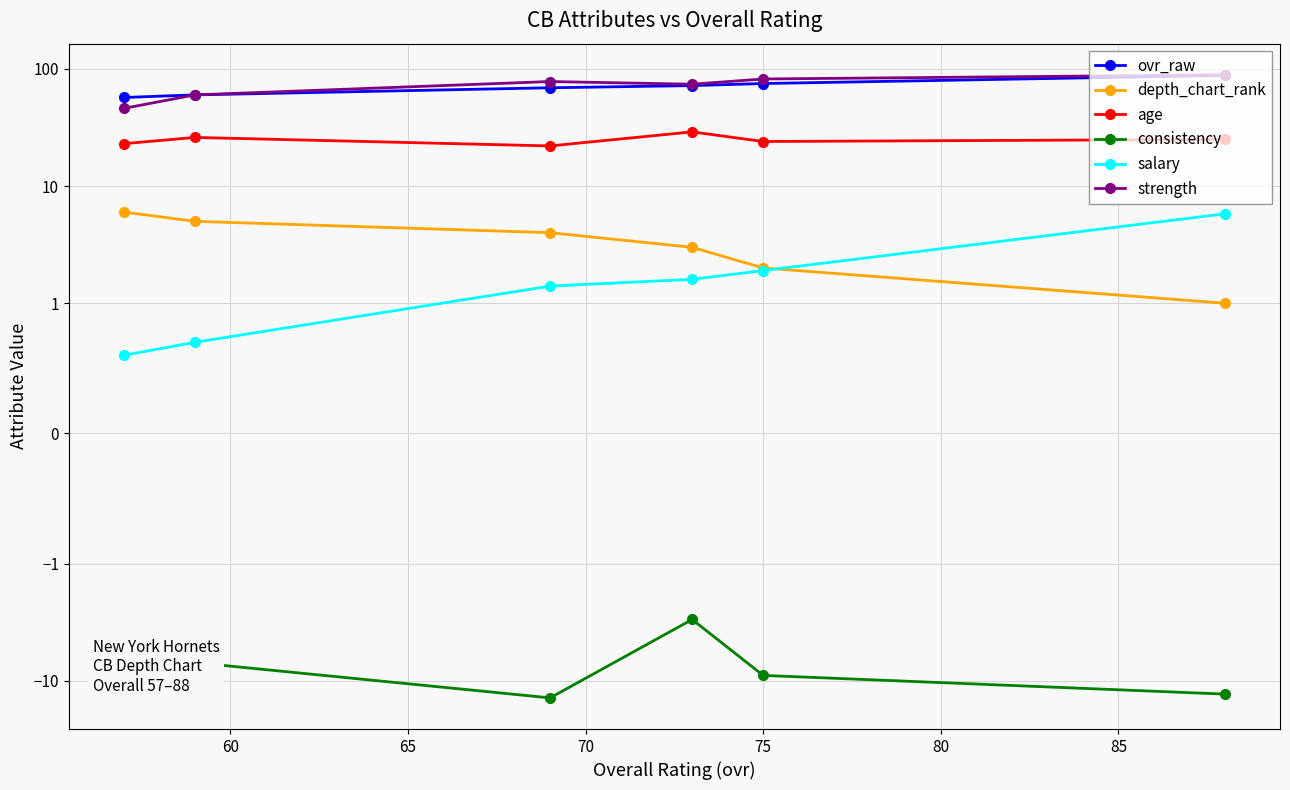

True or false: strength and salary cross at least once.

False